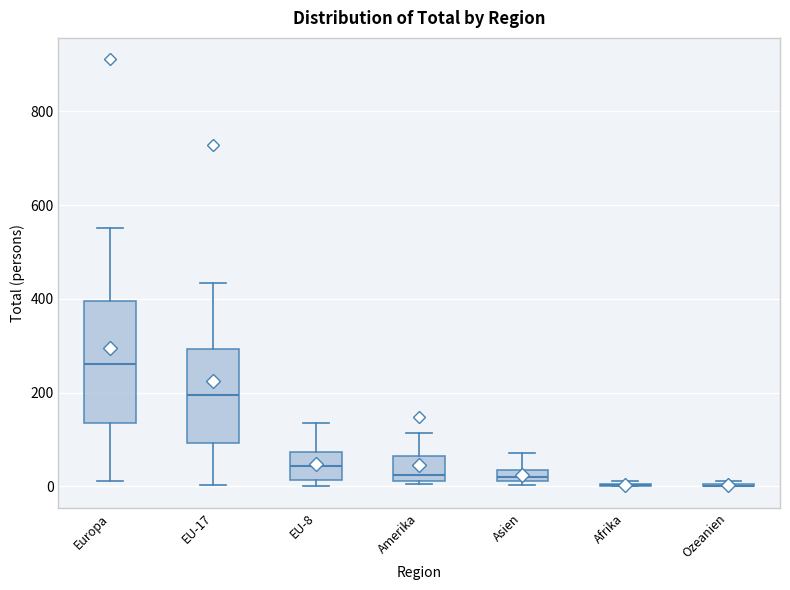

Where is the upper edge of the box for EU-17 on the y-axis? The values are not printed on the chart, so give them approximately, as read against the axis.

300